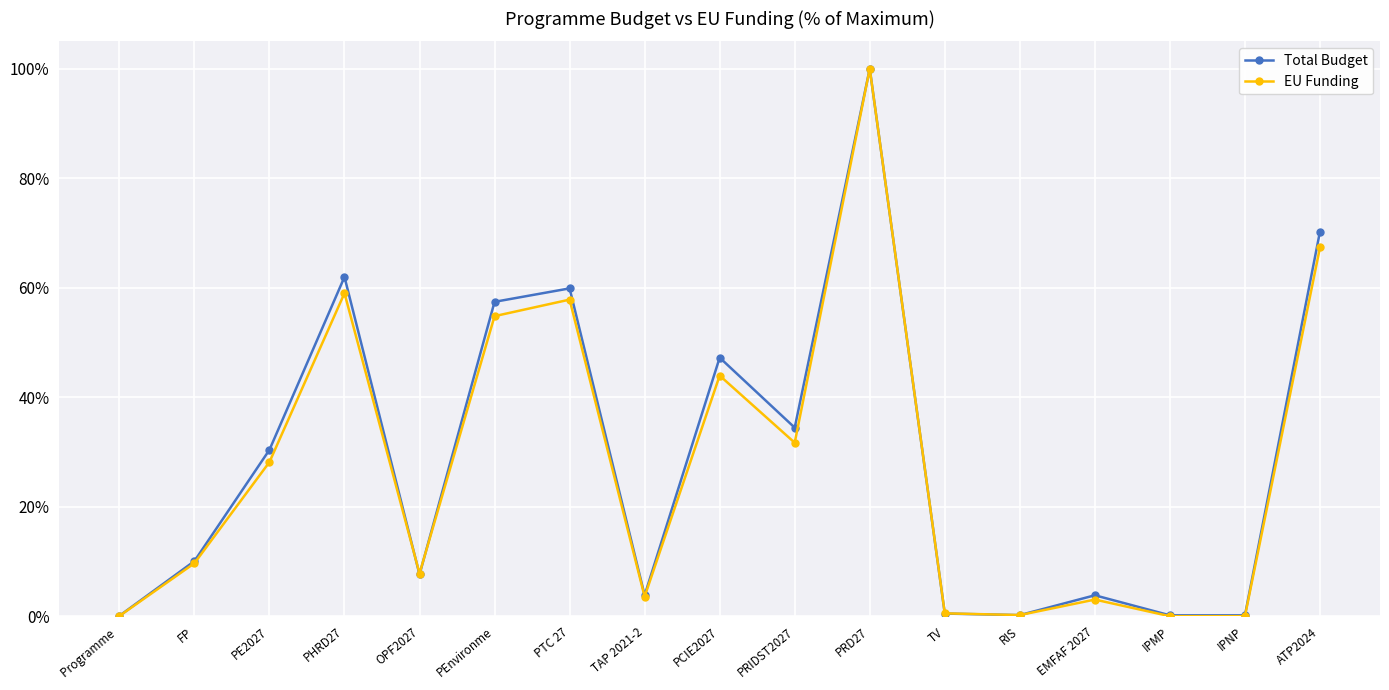

What is the difference between the maximum and second lowest values in the EU Funding series?

100.0